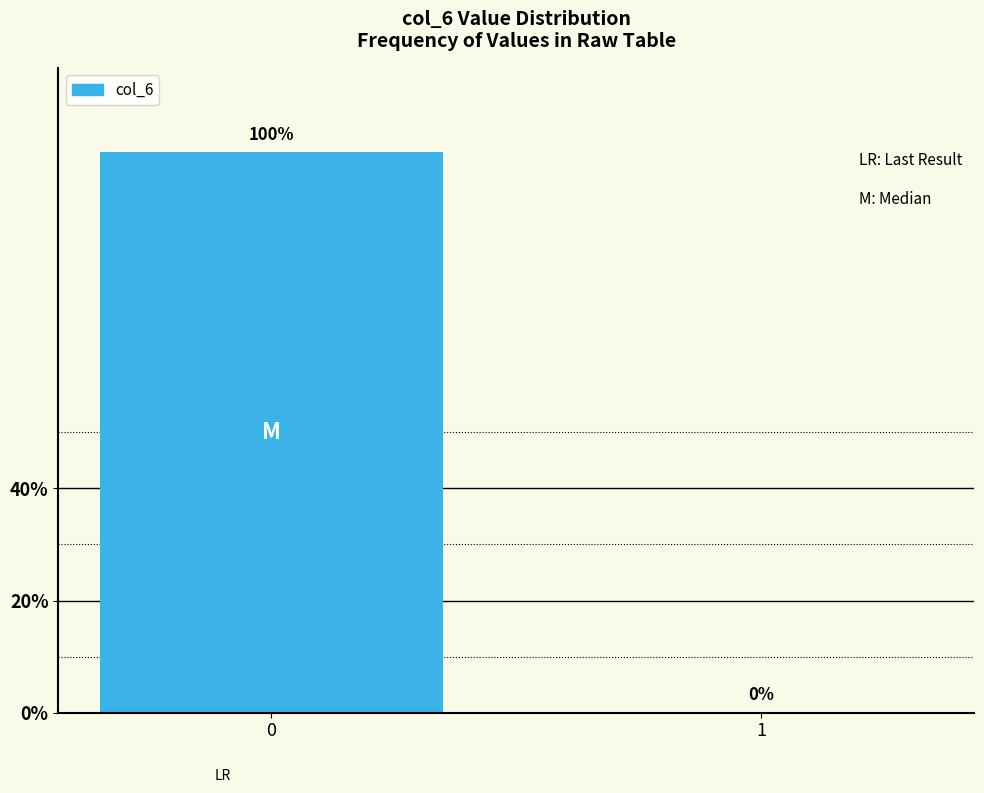

Reading left to right, extract all data points from this chart.

0=100	1=0